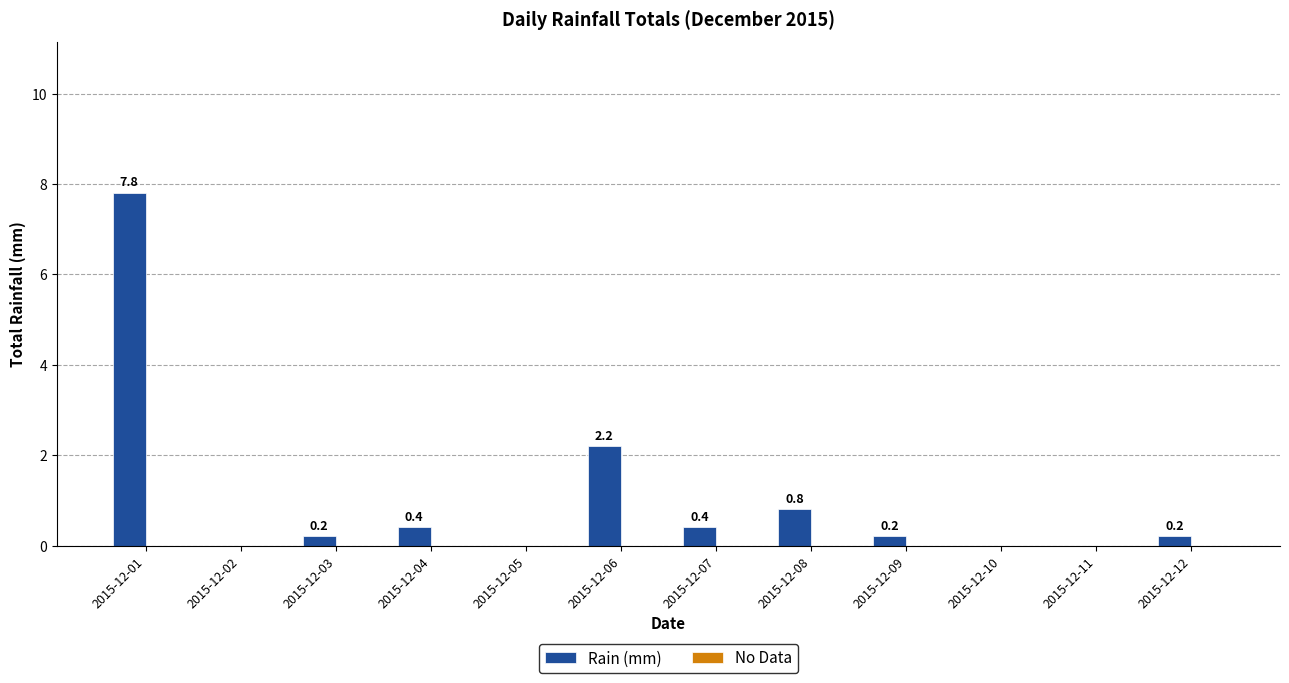

Reading left to right, what are all the values shown in this chart?

2015-12-01=7.8	2015-12-02=0.0	2015-12-03=0.2	2015-12-04=0.4	2015-12-05=0.0	2015-12-06=2.2	2015-12-07=0.4	2015-12-08=0.8	2015-12-09=0.2	2015-12-10=0.0	2015-12-11=0.0	2015-12-12=0.2